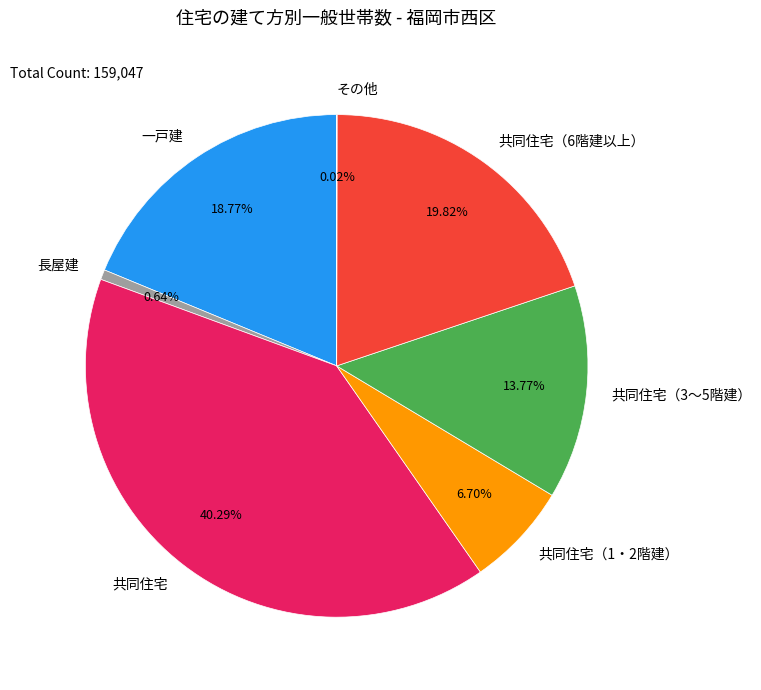

To the nearest percent, what is the difference between the largest and smallest slice percentages?

40%